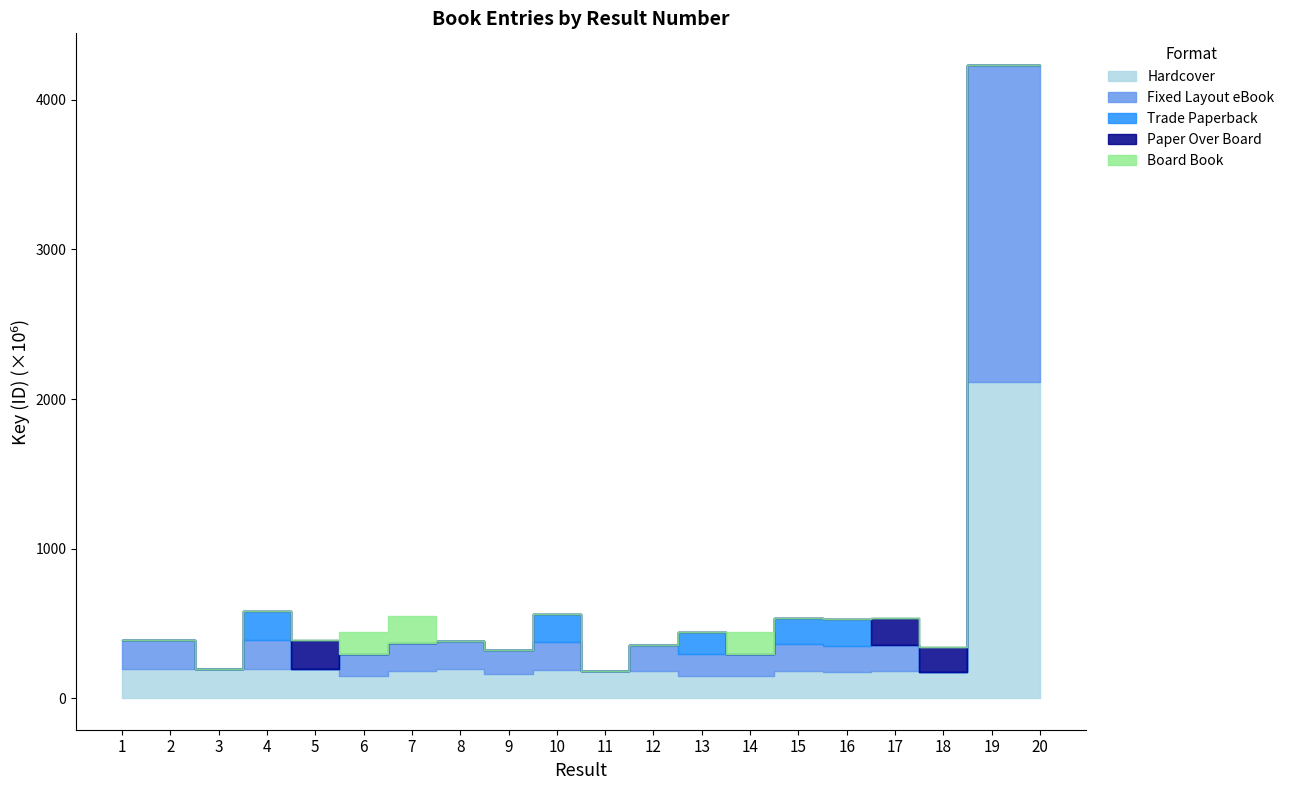

Where is the first local minimum for Trade Paperback?

14